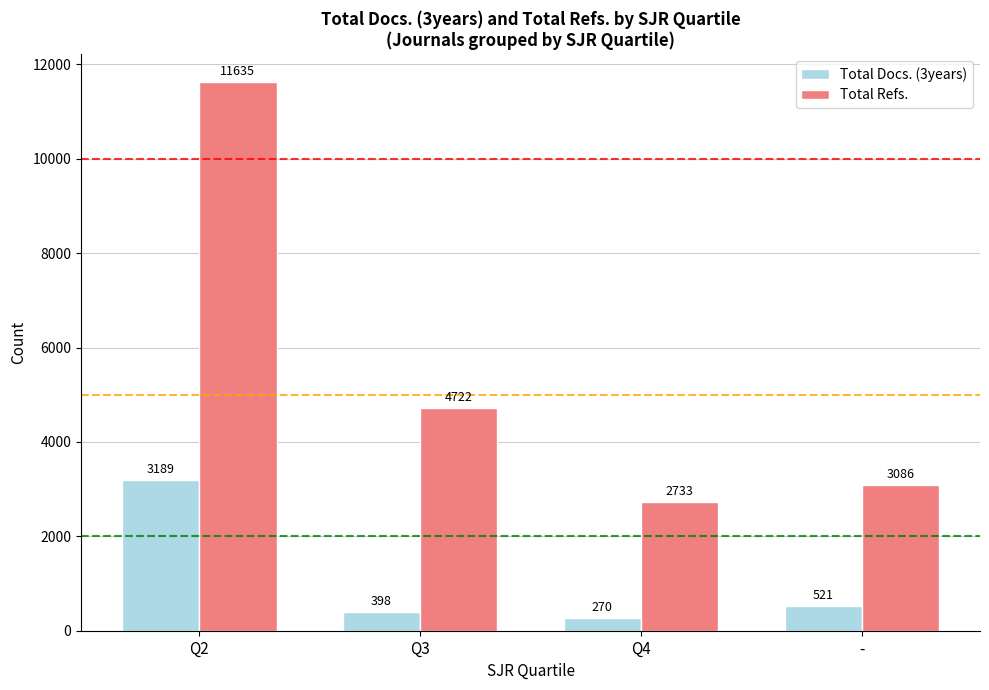

The value of Total Refs. at - is 3086. True or false?

True